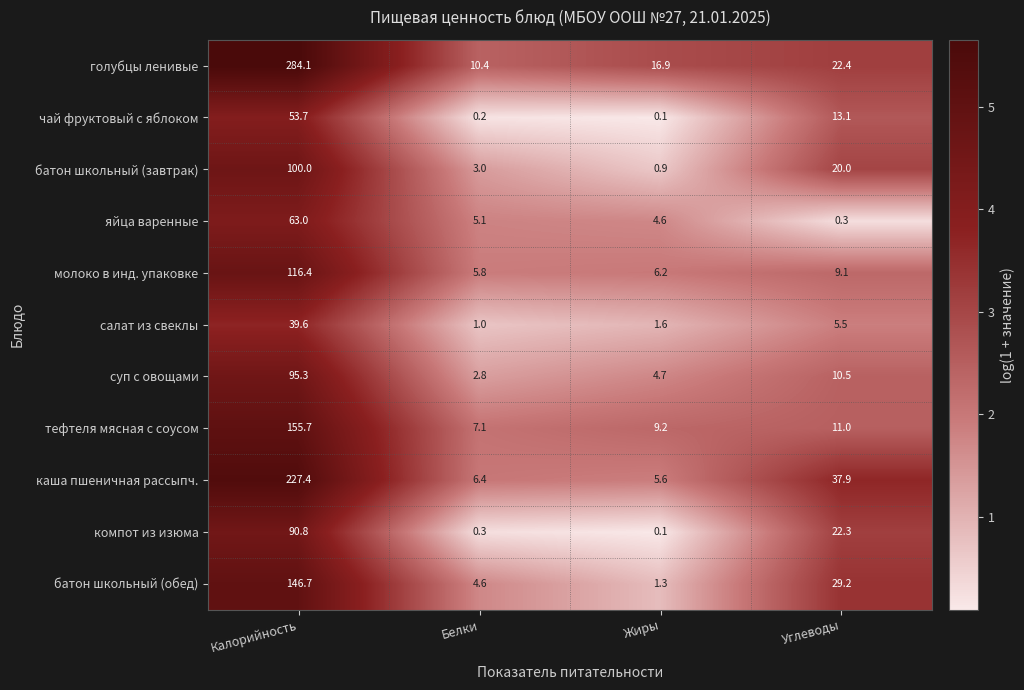

At Белки, list the series in order from smallest to largest.

чай фруктовый с яблоком, компот из изюма, салат из свеклы, суп с овощами, батон школьный (завтрак), батон школьный (обед), яйца варенные, молоко в инд. упаковке, каша пшеничная рассыпч., тефтеля мясная с соусом, голубцы ленивые